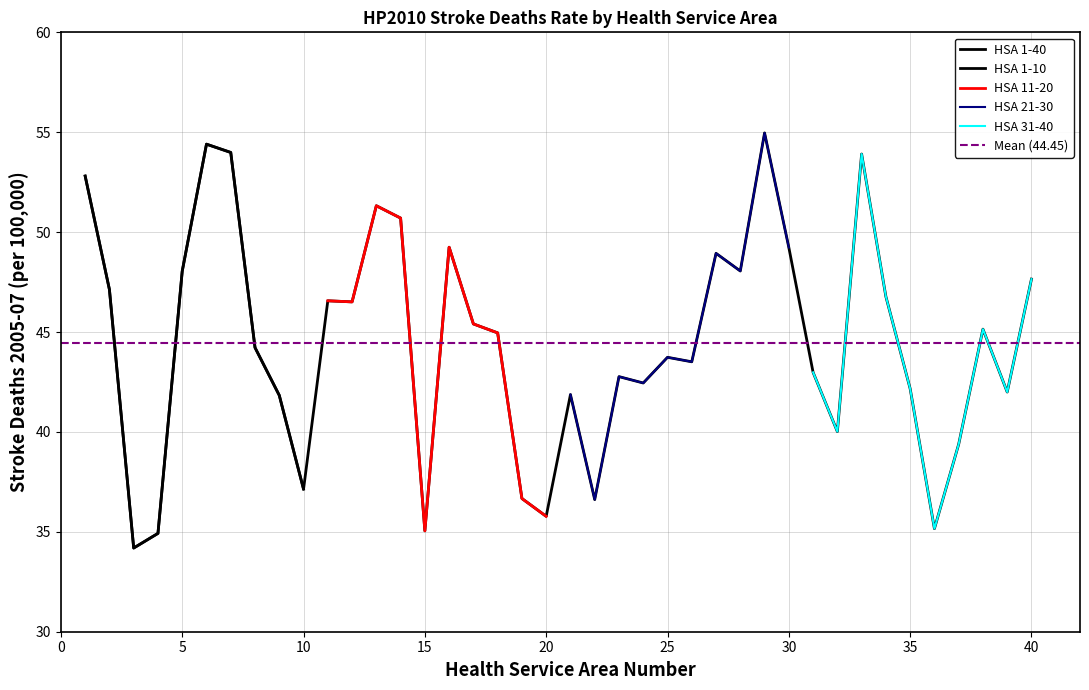

What is the difference between the maximum and minimum values in the HSA 11-20 series?

16.3